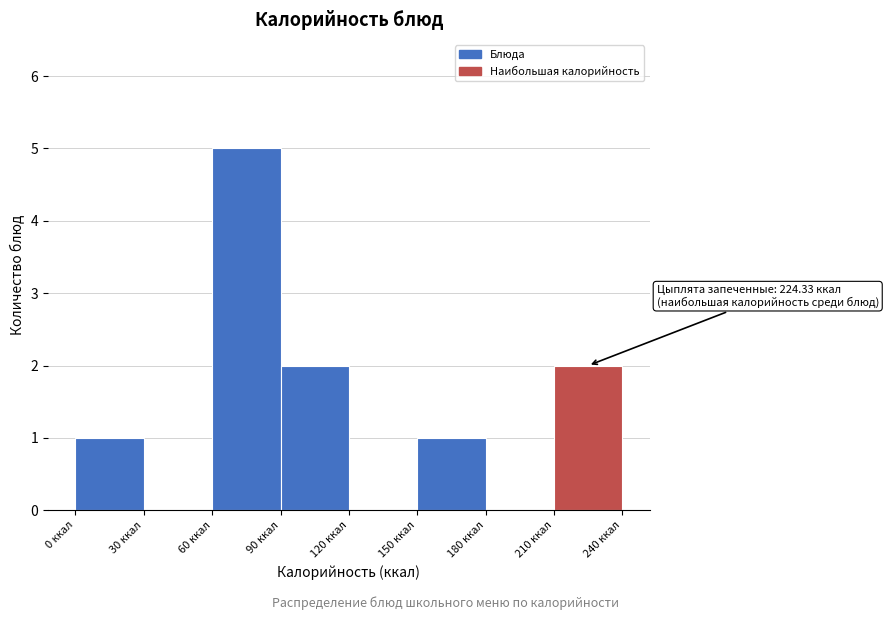

Which range on the x-axis has the tallest bar?

60 to 90